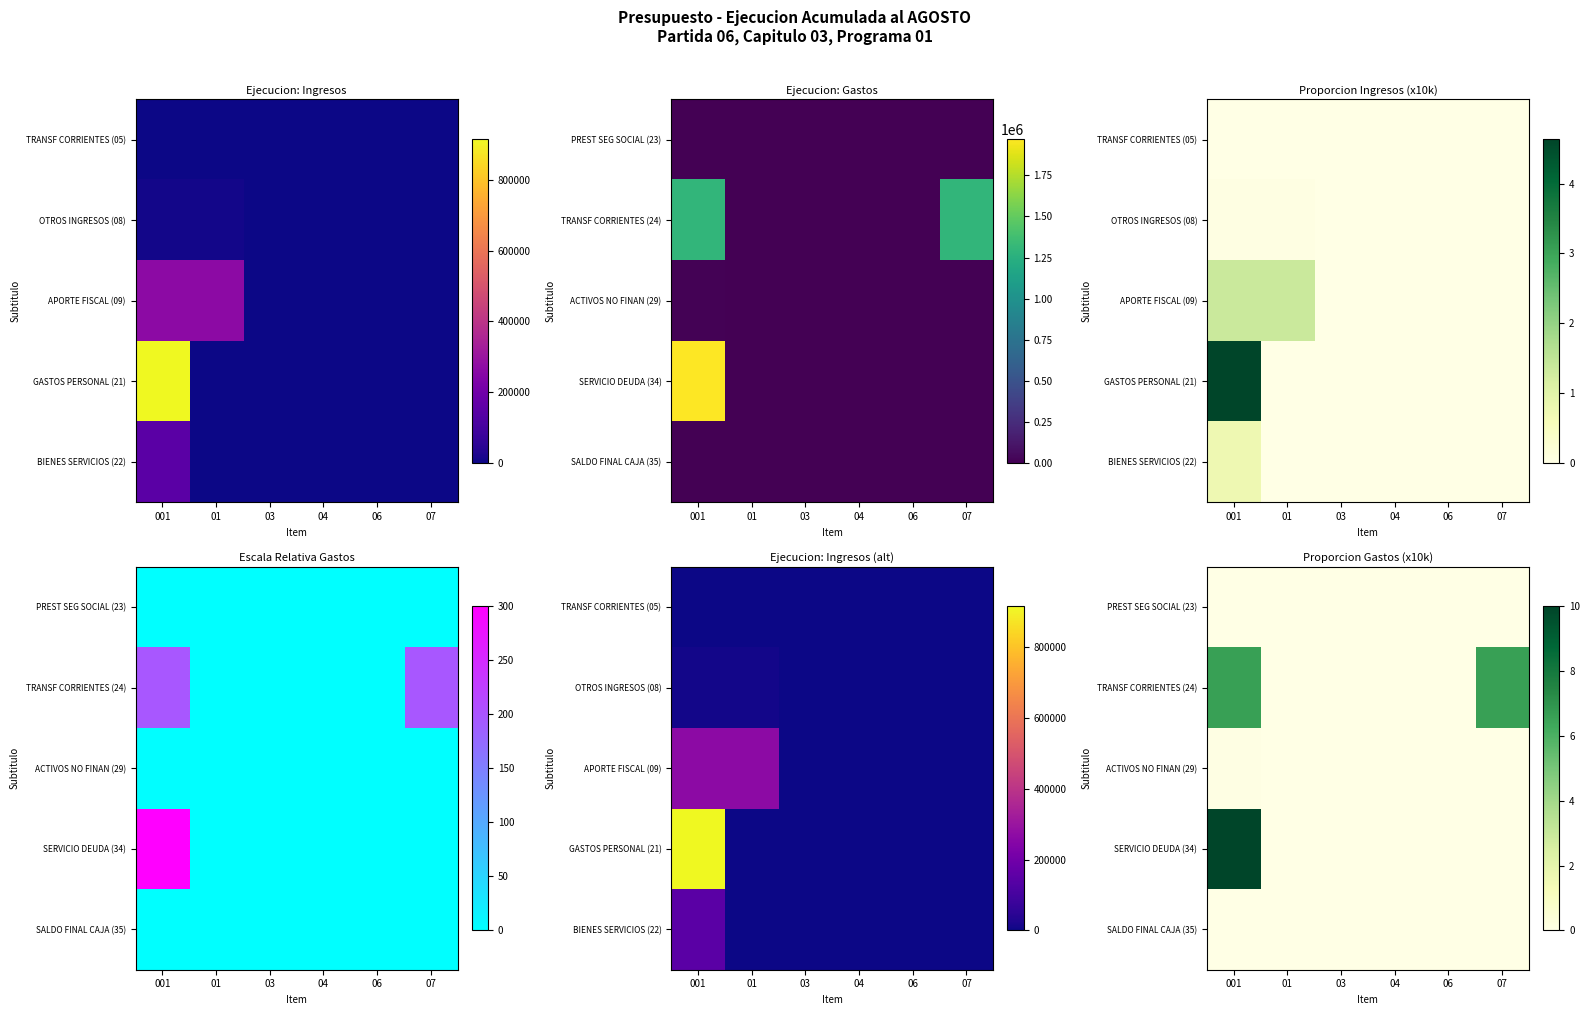

Is the value of SALDO FINAL CAJA (35) at 03 greater than the value of SERVICIO DEUDA (34) at 001?

No